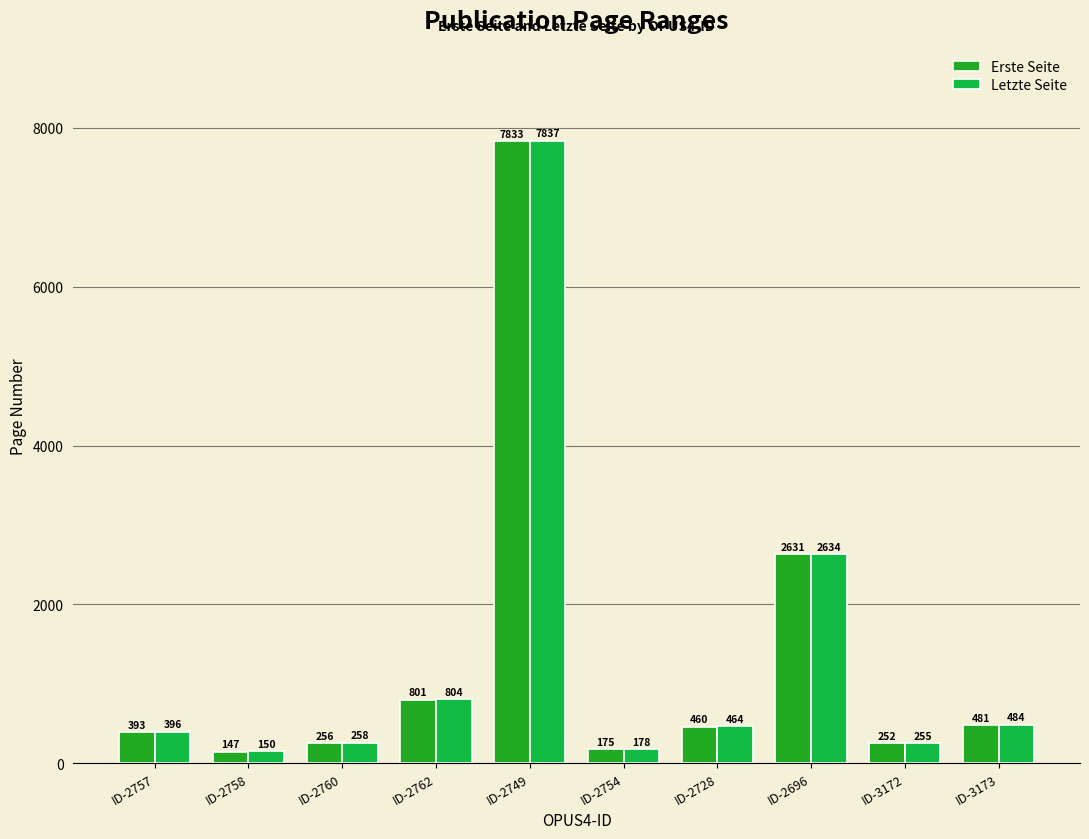

Count the number of data series in this chart.

2